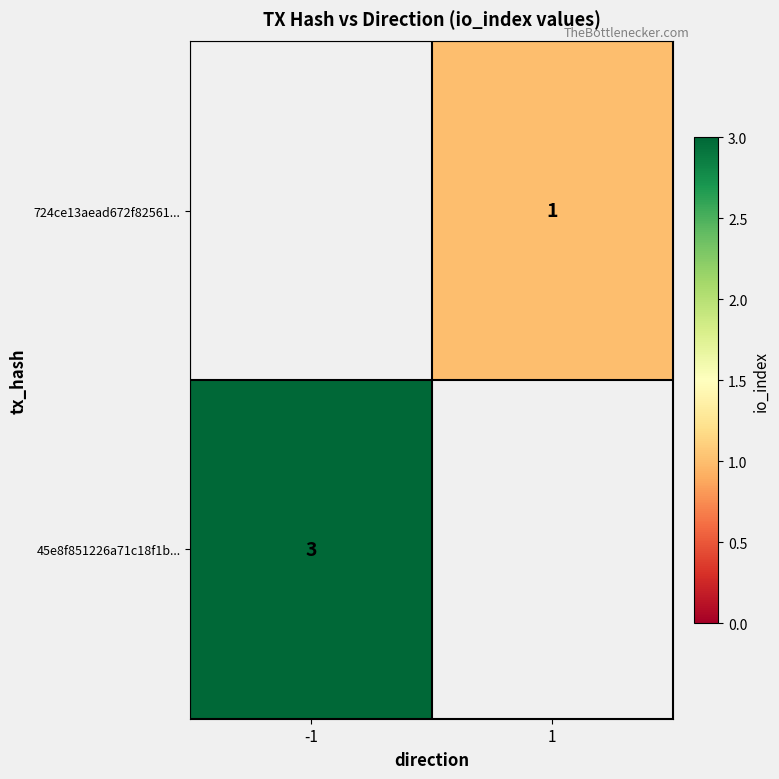

The value of 724ce13aead672f82561... at 1 is 1. True or false?

True